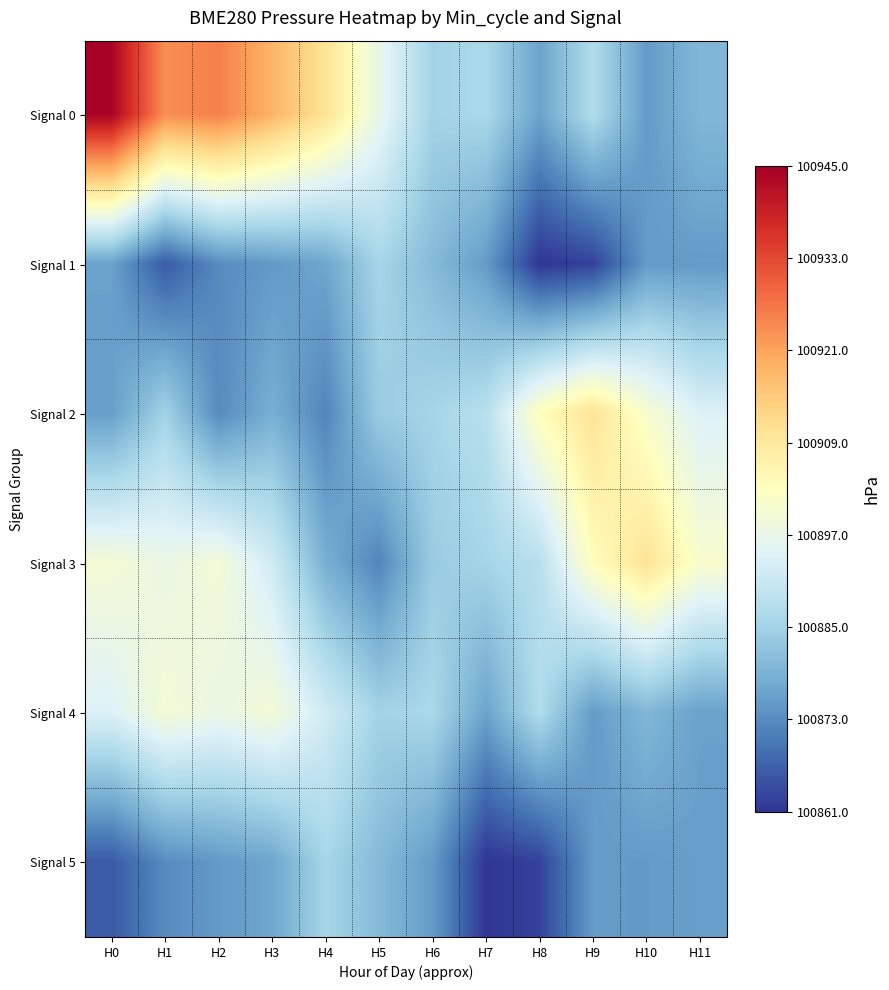

What is the difference between the highest and lowest values at H8?

42.3